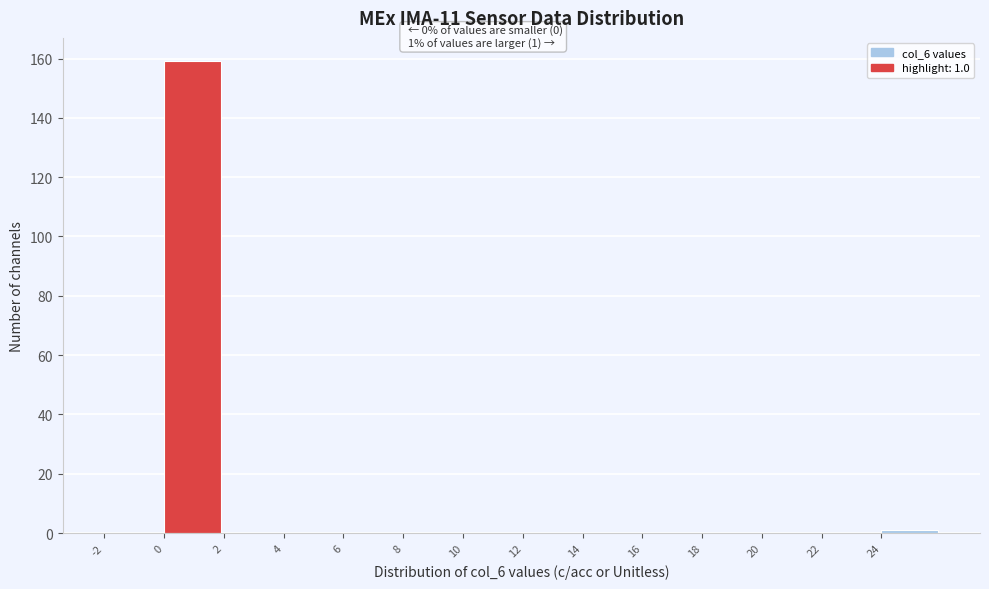

Over which range of the x-axis is the bar tallest?

0 to 2